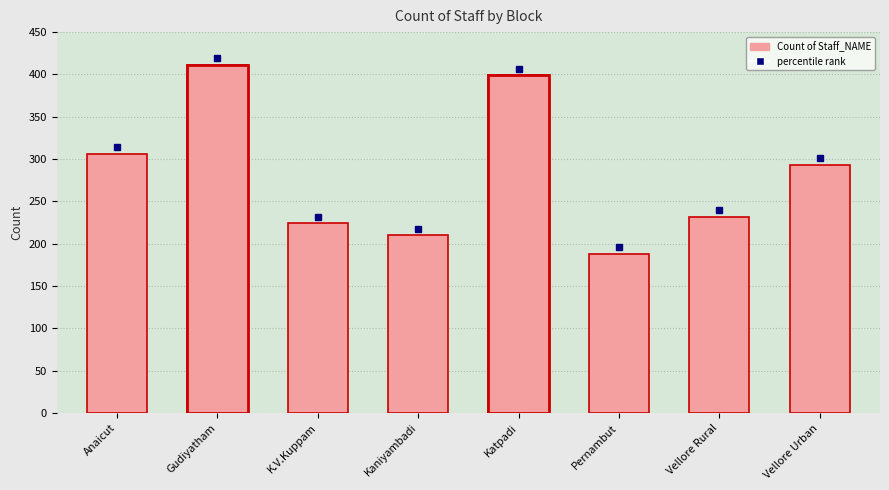

Where does the data first go above 293?

Anaicut